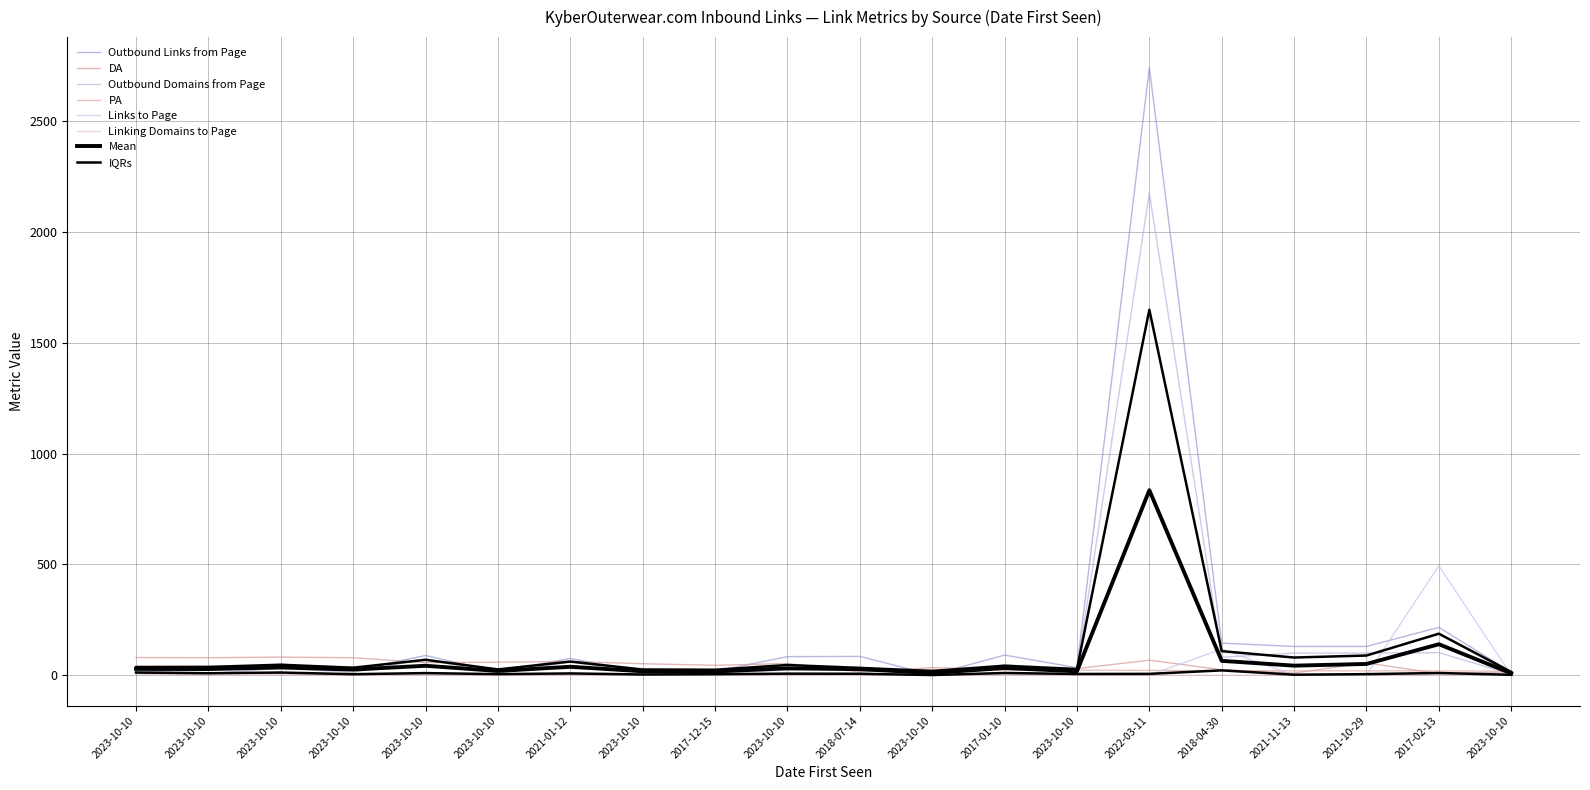

What is the lowest value of the Outbound Links from Page series?

2